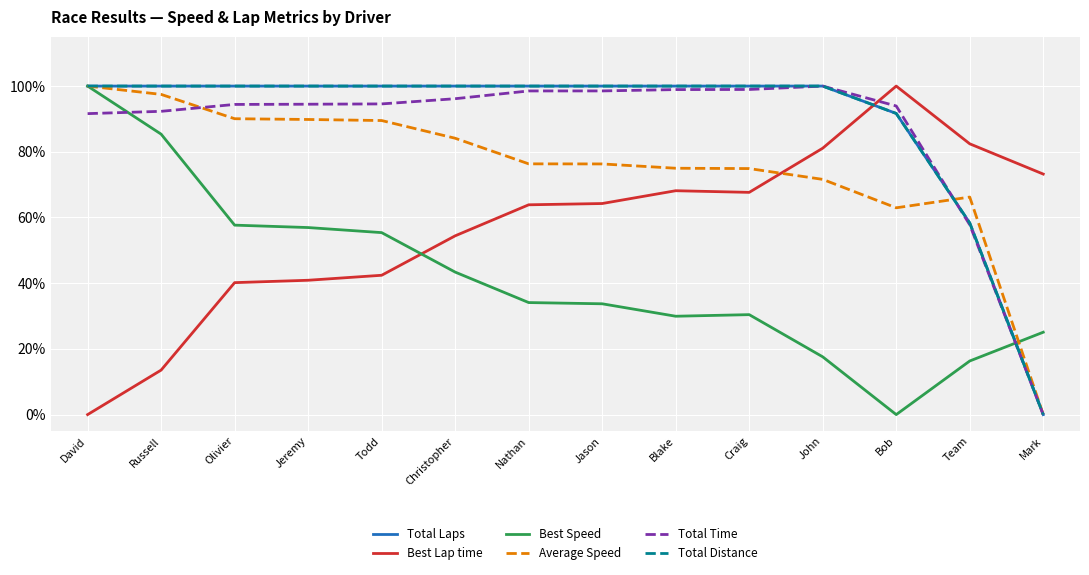

What is the label of the 14th point from the left?

Mark